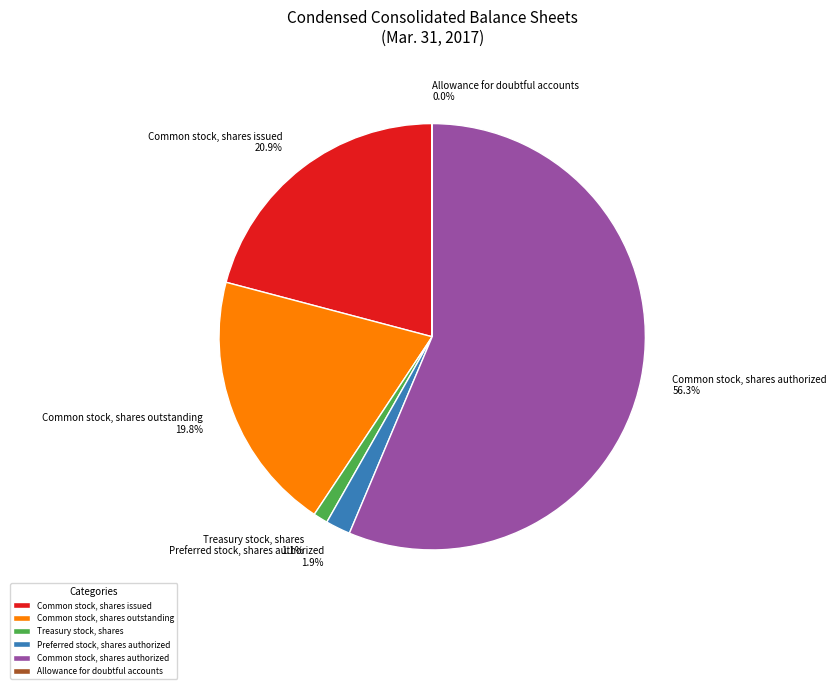

Is there any slice that represents more than half of the pie?

Yes